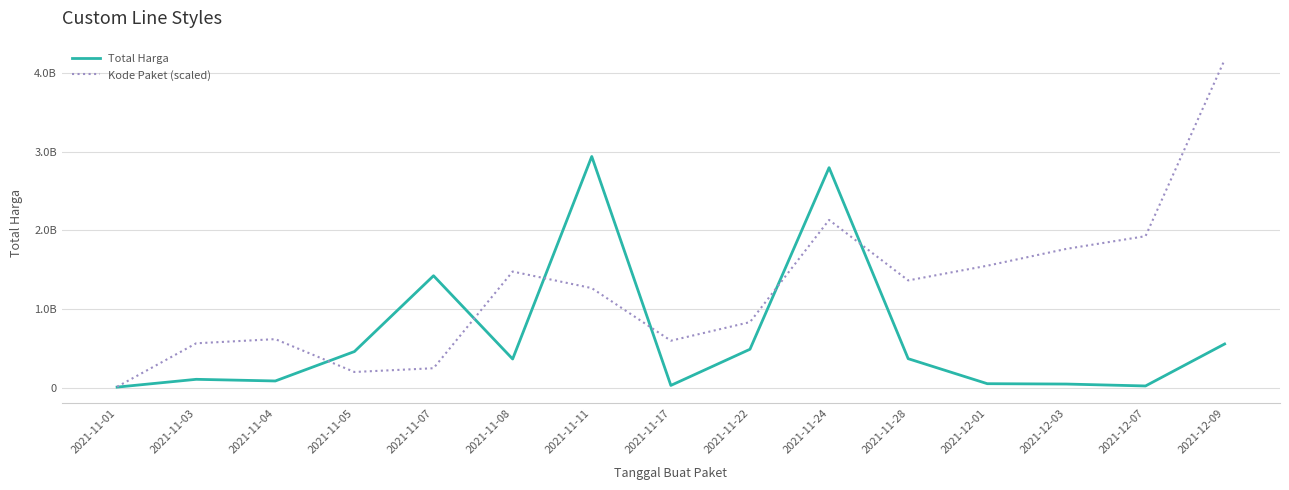

Is it true that Kode Paket (scaled) equals 2259907364 at 2021-11-11?

False